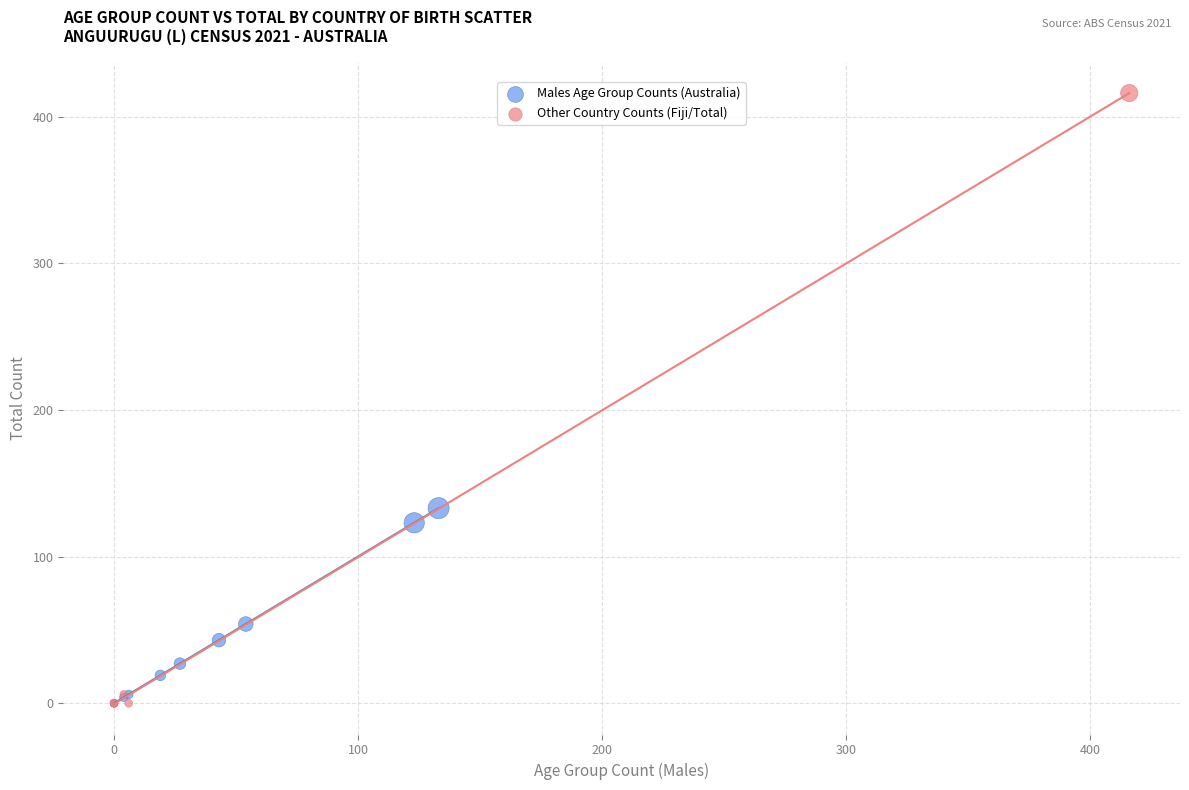

Which series has the largest Y range (max minus min)?

Other Country Counts (Fiji/Total)